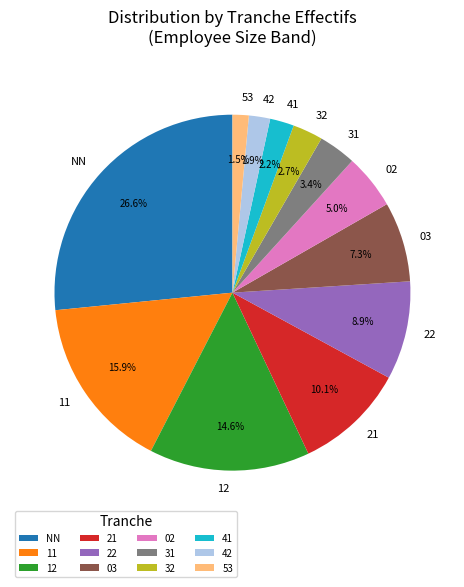

To the nearest percent, what percentage of the pie is 21?

10%